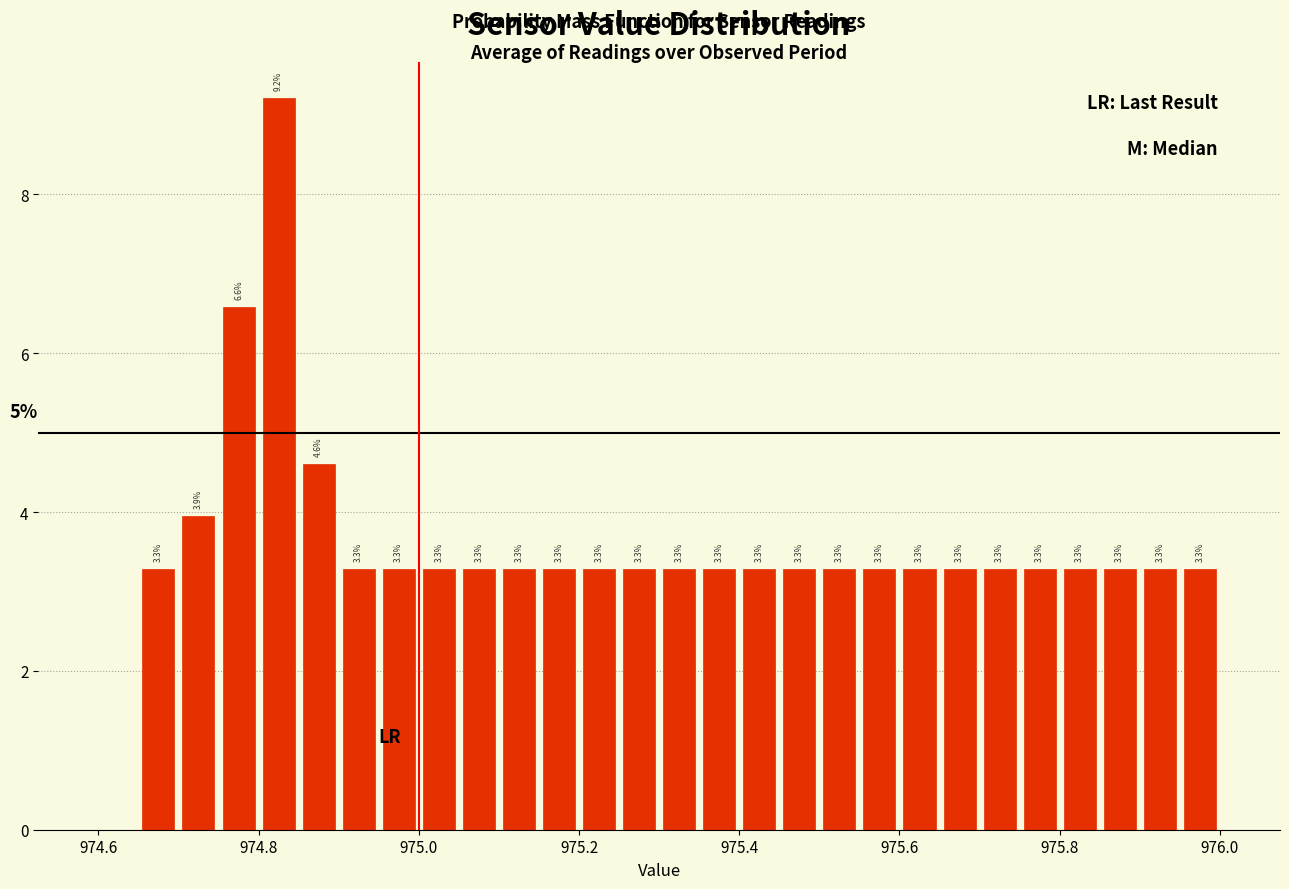

Read against the x-axis, roughly where is the centre of the tallest bar?

974.82